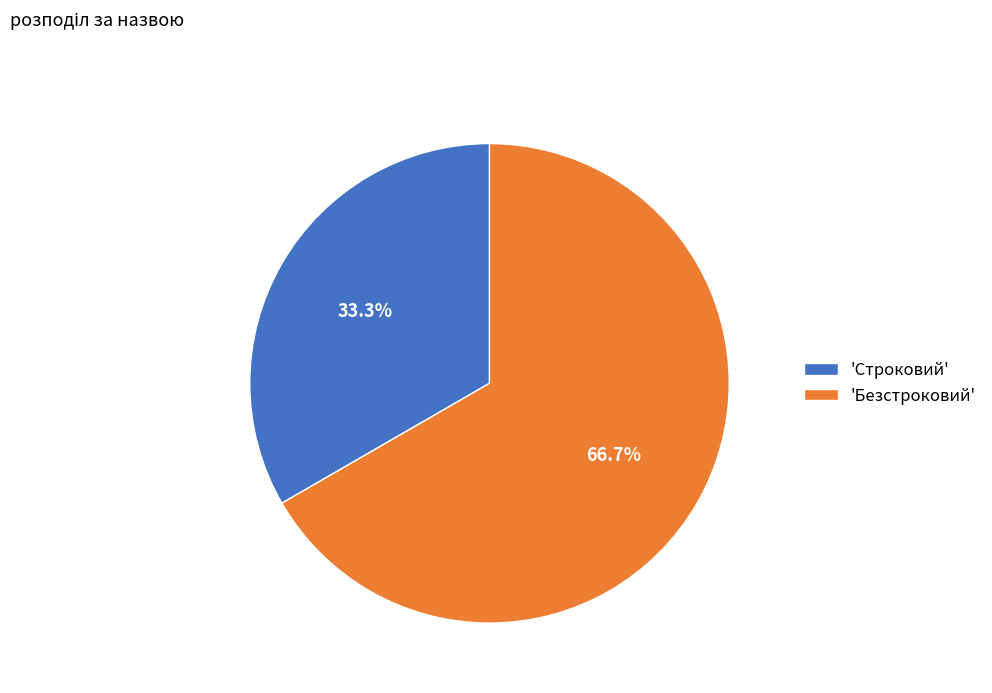

How many segments does this pie chart have?

2